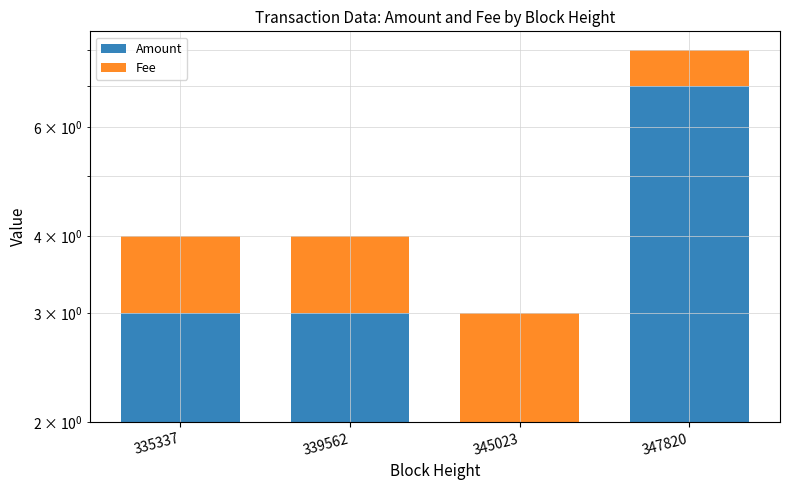

What is the lowest value of the Amount series?

2.0